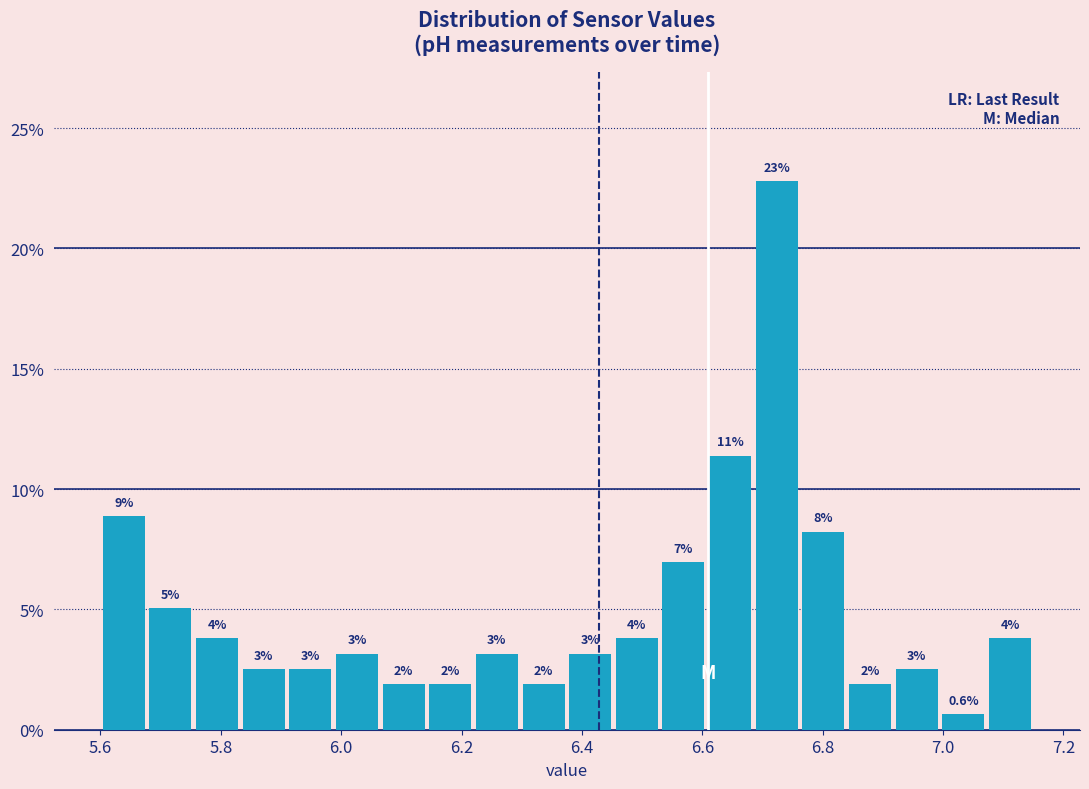

Read against the x-axis, roughly where is the centre of the tallest bar?

6.72